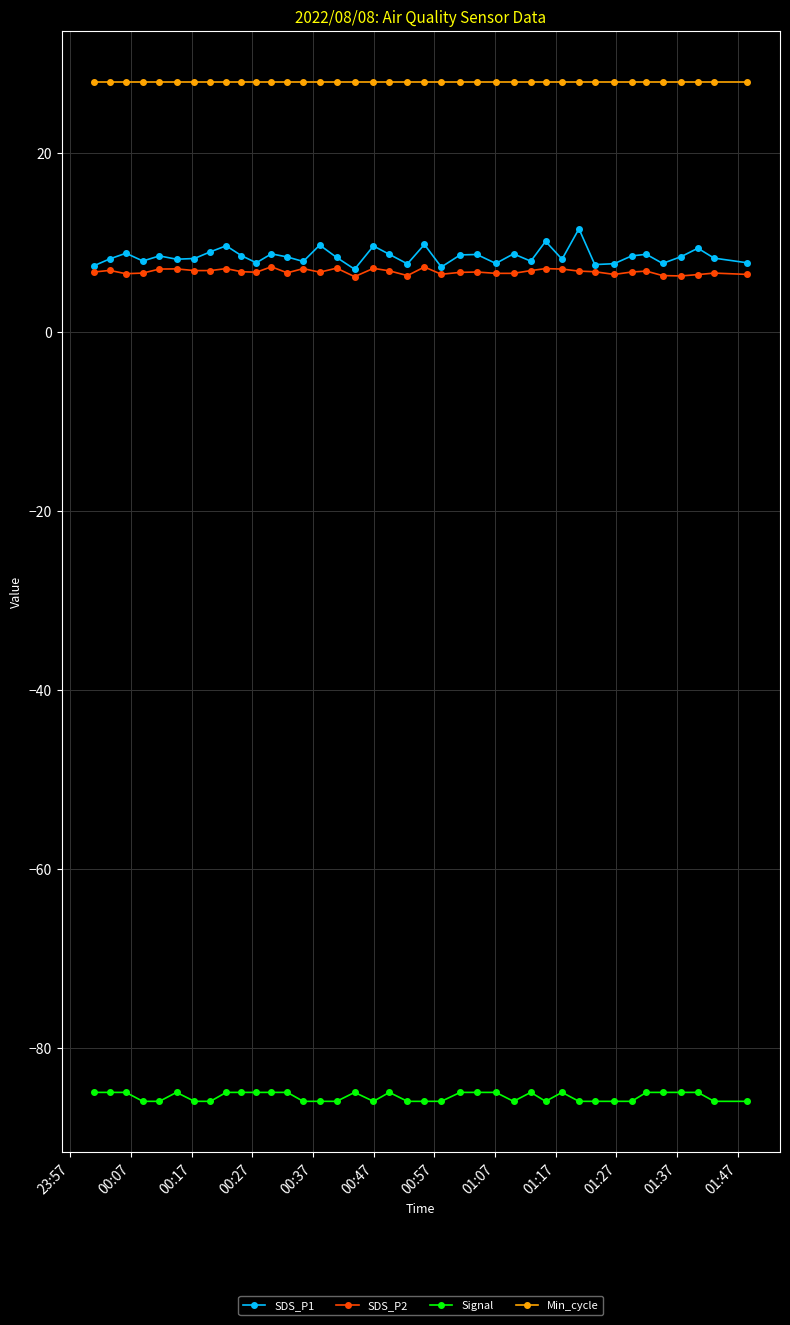

Which series has the widest spread of values?

SDS_P1